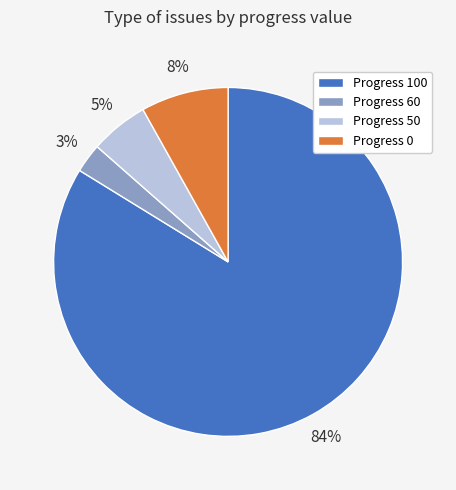

To the nearest percent, what is the average slice percentage?

25%